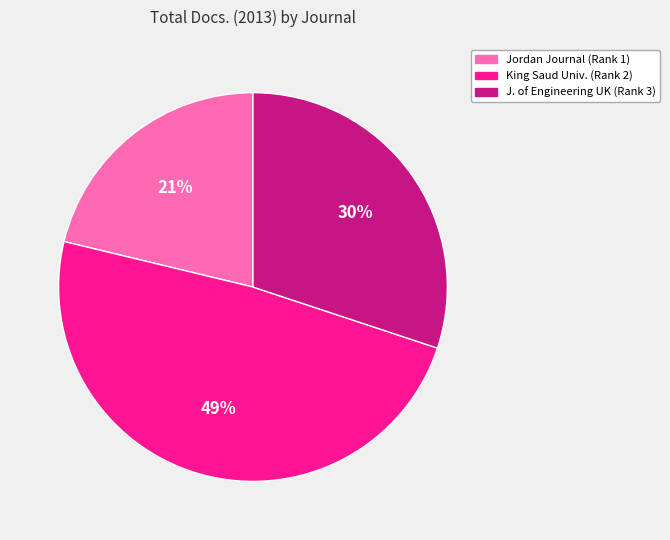

Which slice is the smallest?

Jordan Journal (Rank 1)